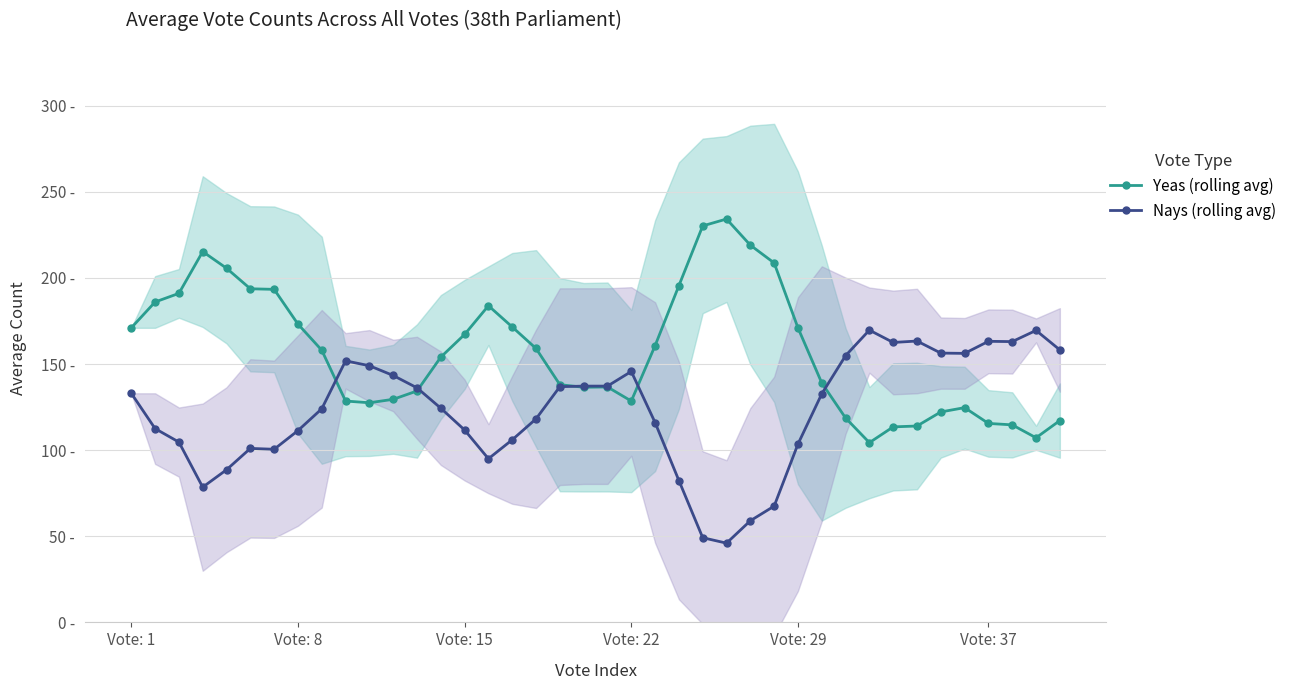

What is the difference between the maximum and minimum values in the Nays (rolling avg) series?

123.7